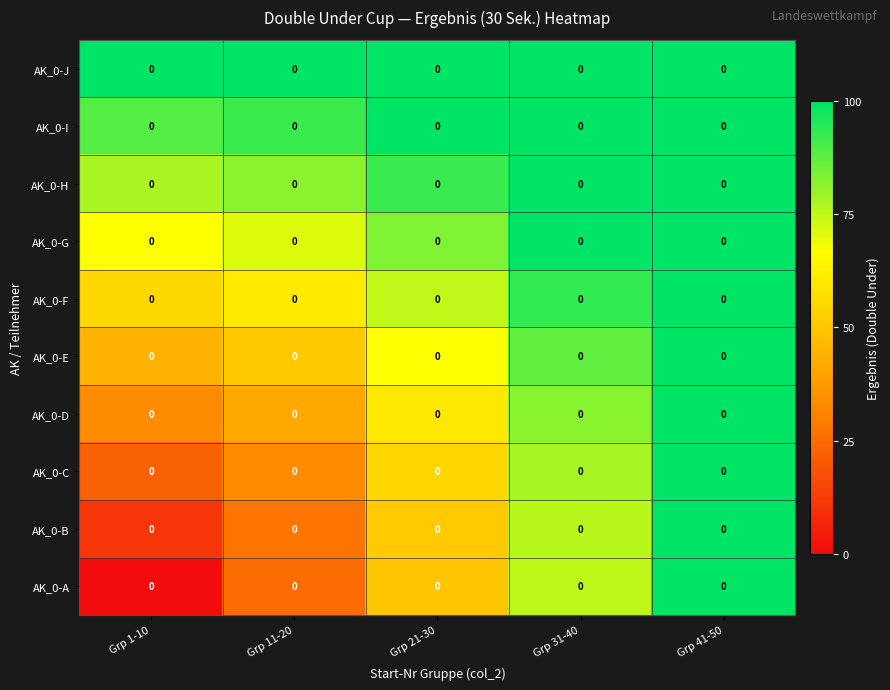

At which label does AK_0-I reach its minimum?

Grp 1-10